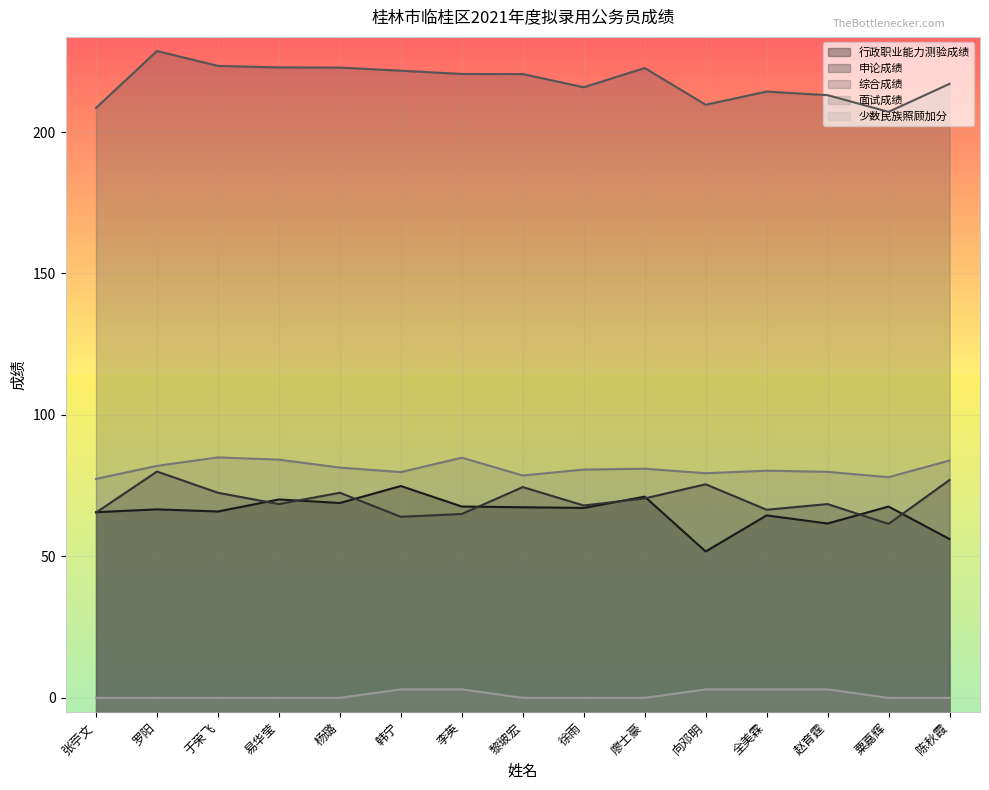

True or false: 申论成绩 has more than 0 interior local peaks.

True